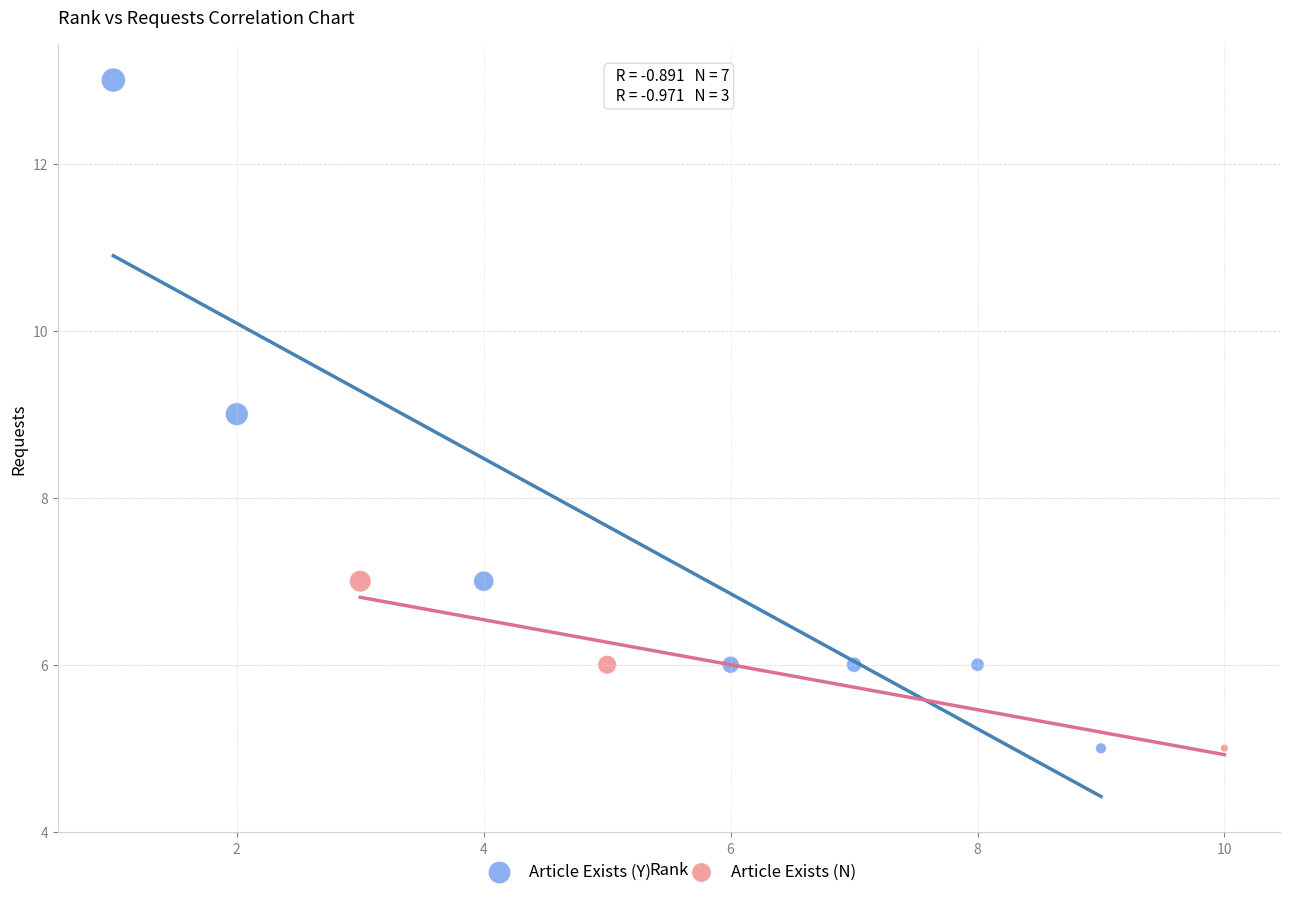

Which series contains the highest Y value?

Article Exists (Y)